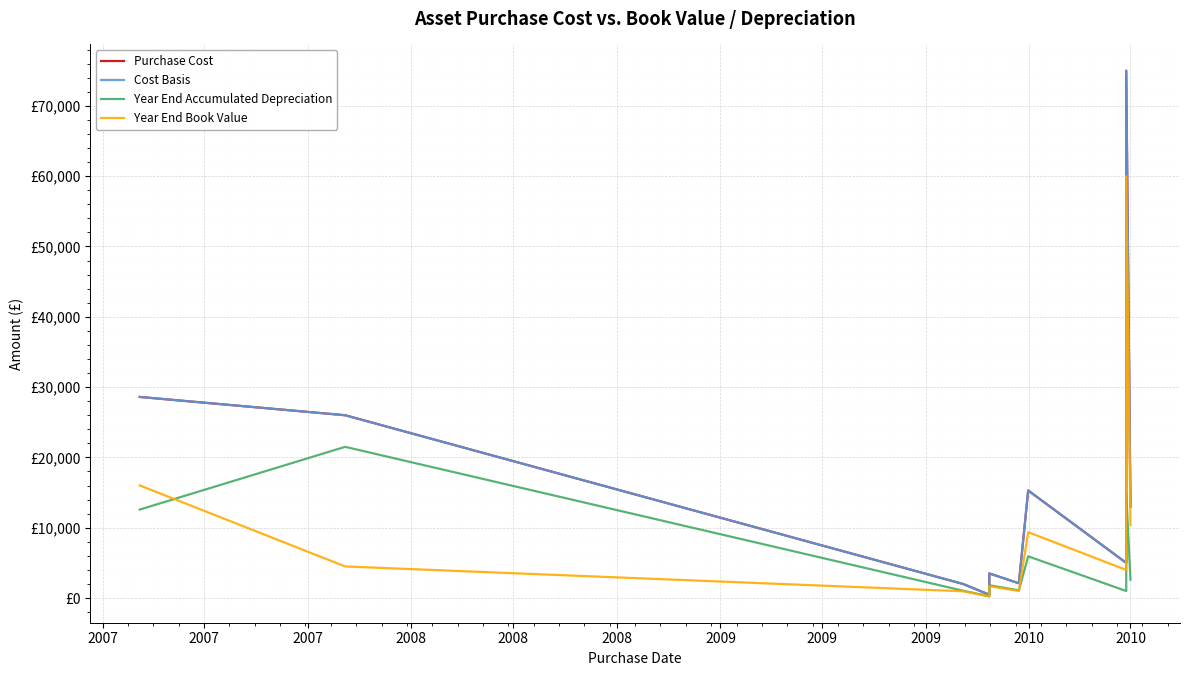

How many interior local valleys does the Cost Basis series have?

3